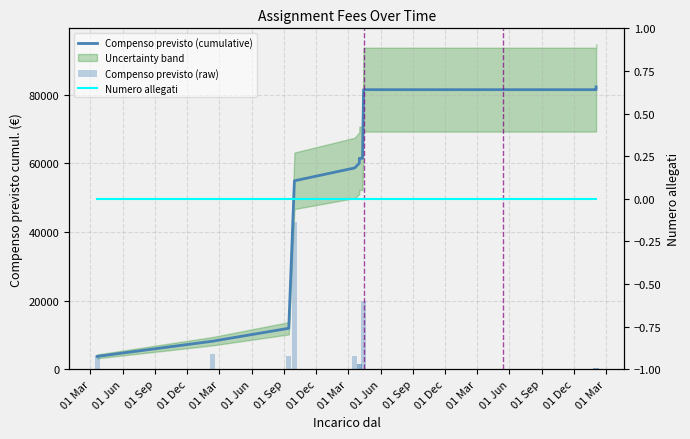

What is the label of the 8th bar from the left?

01 Dec